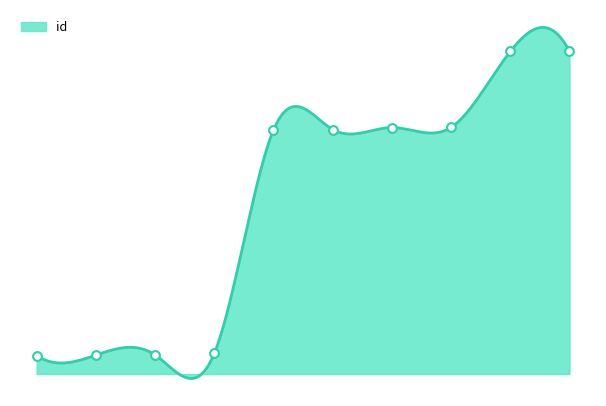

What is the change in value from 5366 to 7665?

+8236